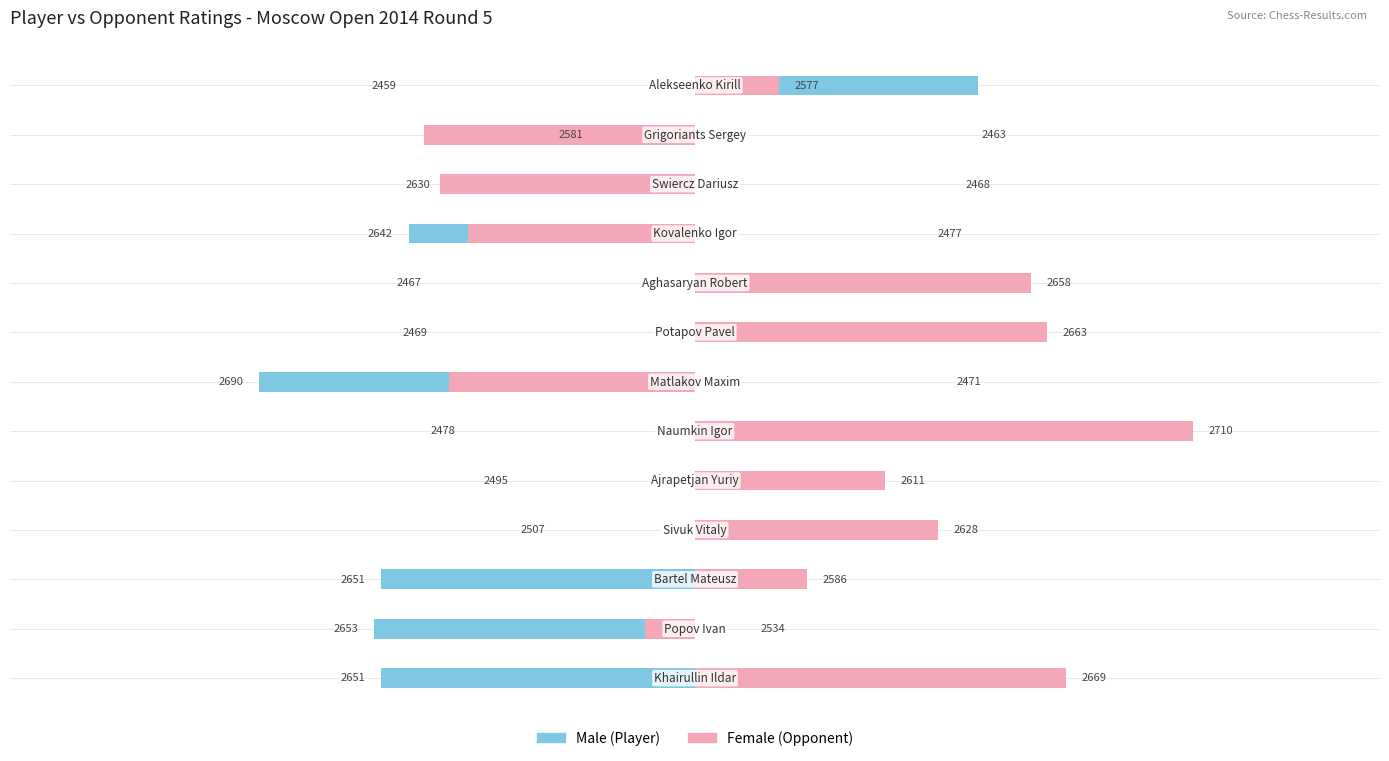

Rank the series by their maximum value, from highest to lowest.

Female, Male